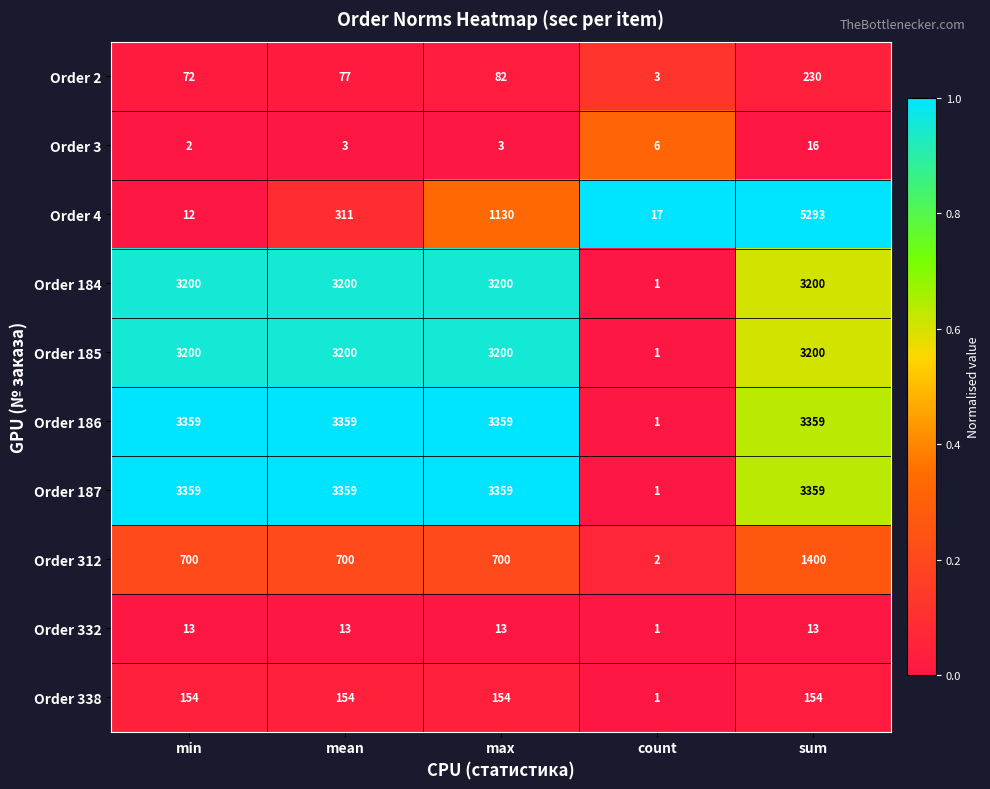

What is the total value across all series at count?

34